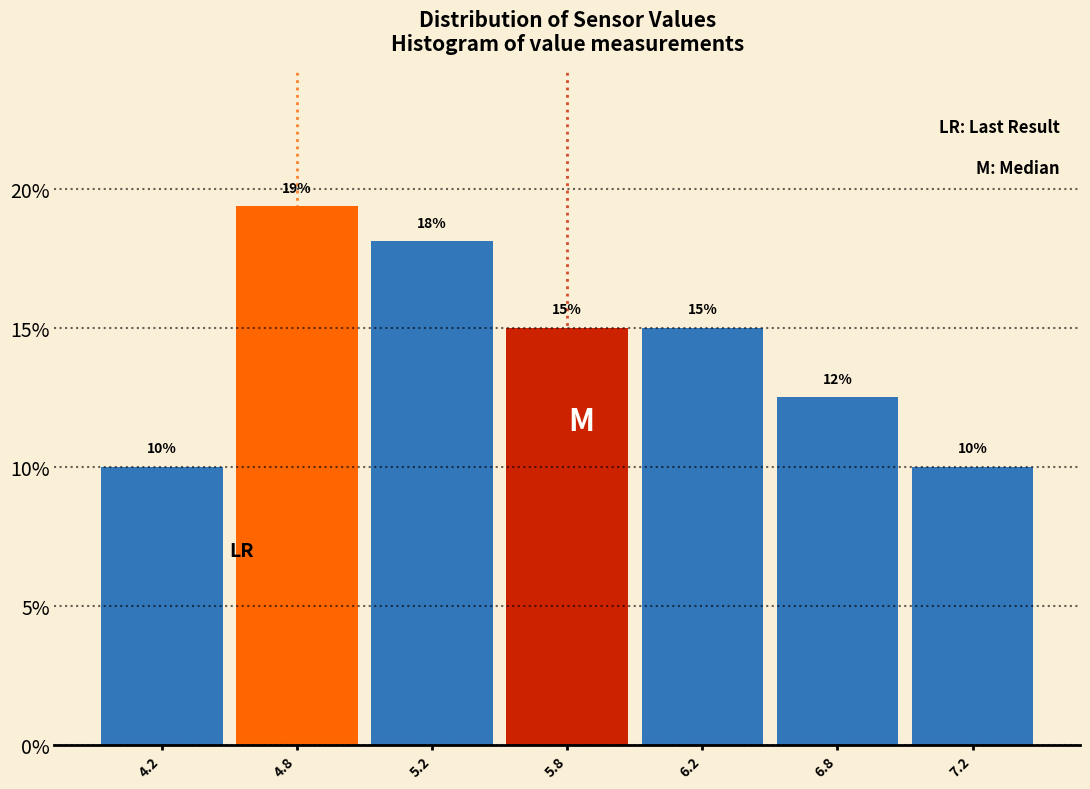

What value does the data have at 6.8?

12.5